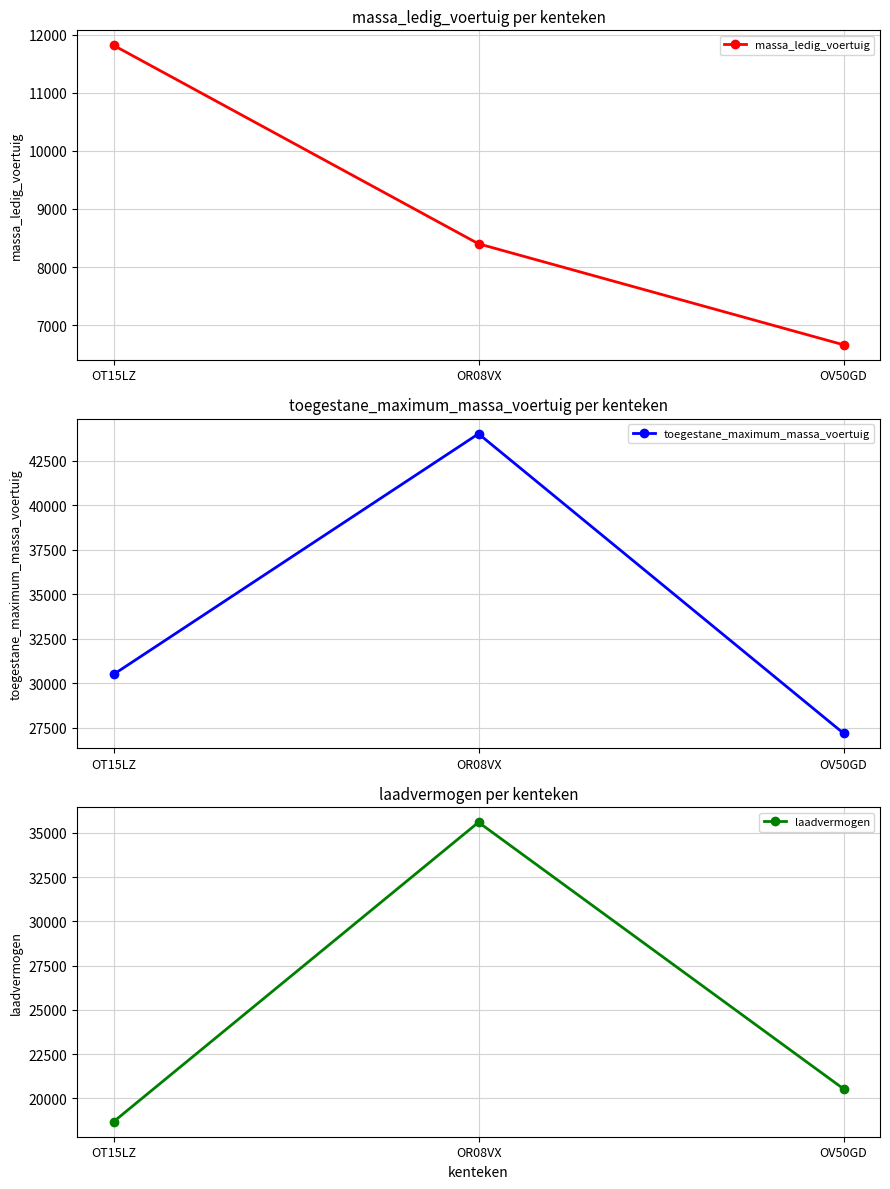

Reading right to left, what are all the values shown in this chart?

massa_ledig_voertuig: OV50GD=6660	OR08VX=8400	OT15LZ=11820
toegestane_maximum_massa_voertuig: OV50GD=27200	OR08VX=44000	OT15LZ=30500
laadvermogen: OV50GD=20540	OR08VX=35600	OT15LZ=18680